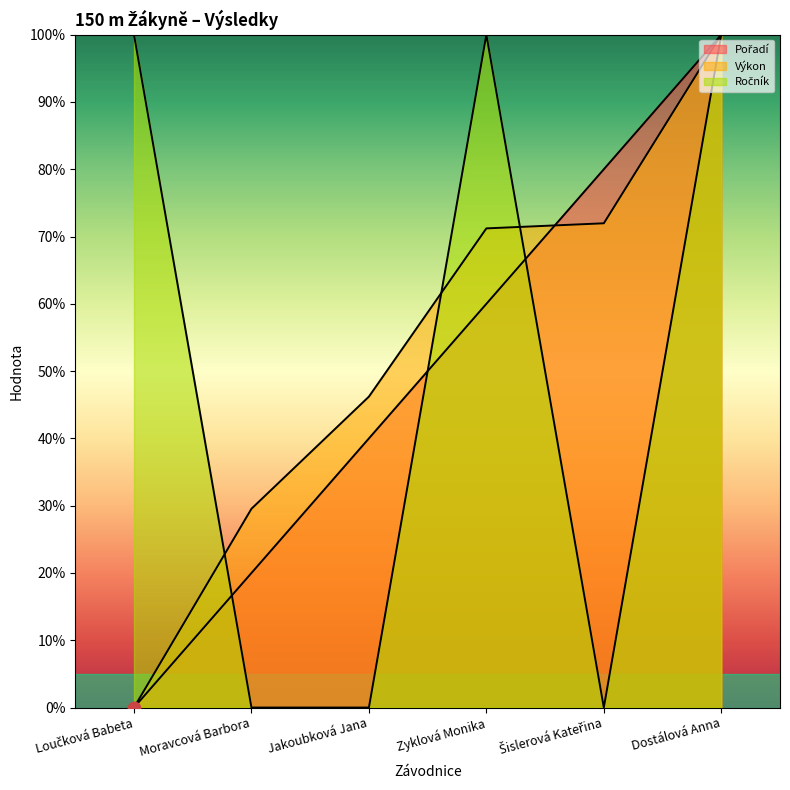

Reading left to right, list all the values displayed in this chart.

Pořadí: 0.0	20.0	40.0	60.0	80.0	100.0
Výkon: 0.0	29.5	46.2	71.2	72.0	100.0
Ročník: 100.0	0.0	0.0	100.0	0.0	100.0